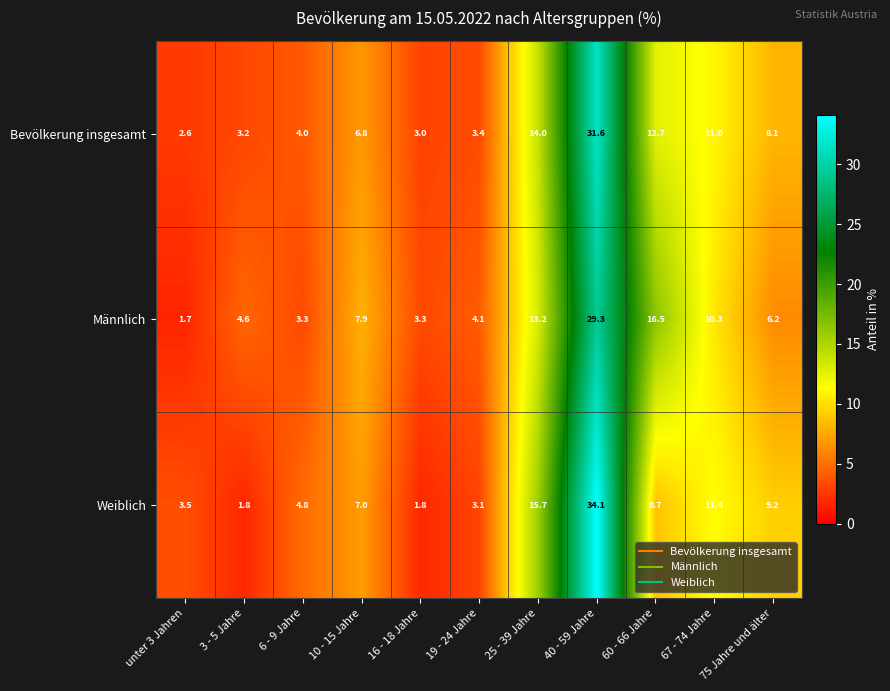

What is the approximate value of Männlich at 40 - 59 Jahre?

29.3